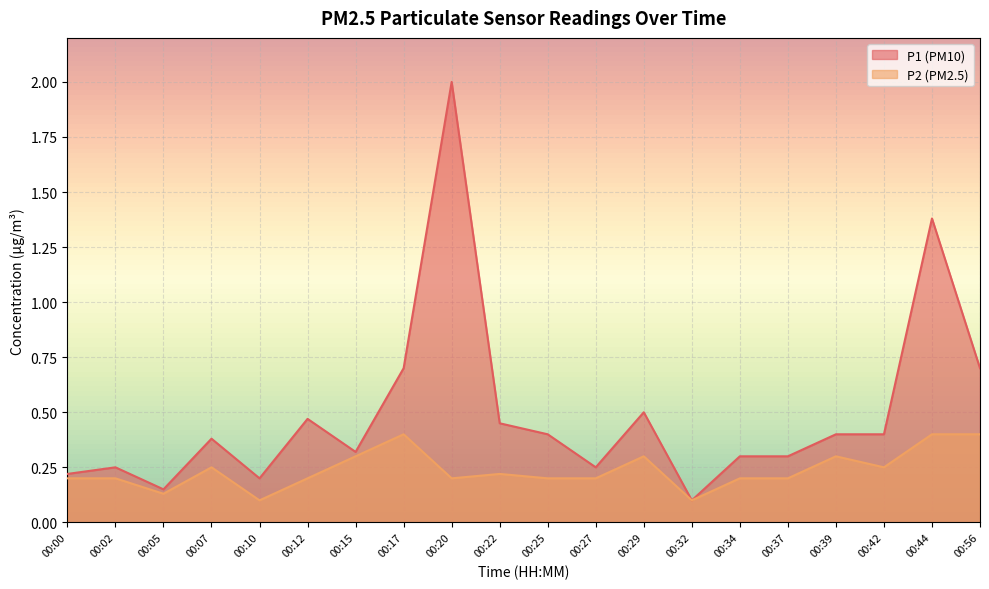

How many lines are shown in the chart?

2